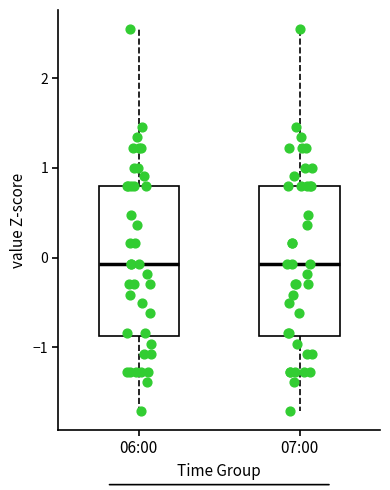

Reading left to right, read every box against the y-axis: the position of its median line, the range the box covers, and the ends of its whiskers. The values are not printed on the chart, so give them approximately, as read against the axis.

06:00: median -0.1, box -0.9 to 0.8, whiskers -1.7 to 2.5
07:00: median -0.1, box -0.9 to 0.8, whiskers -1.7 to 2.5